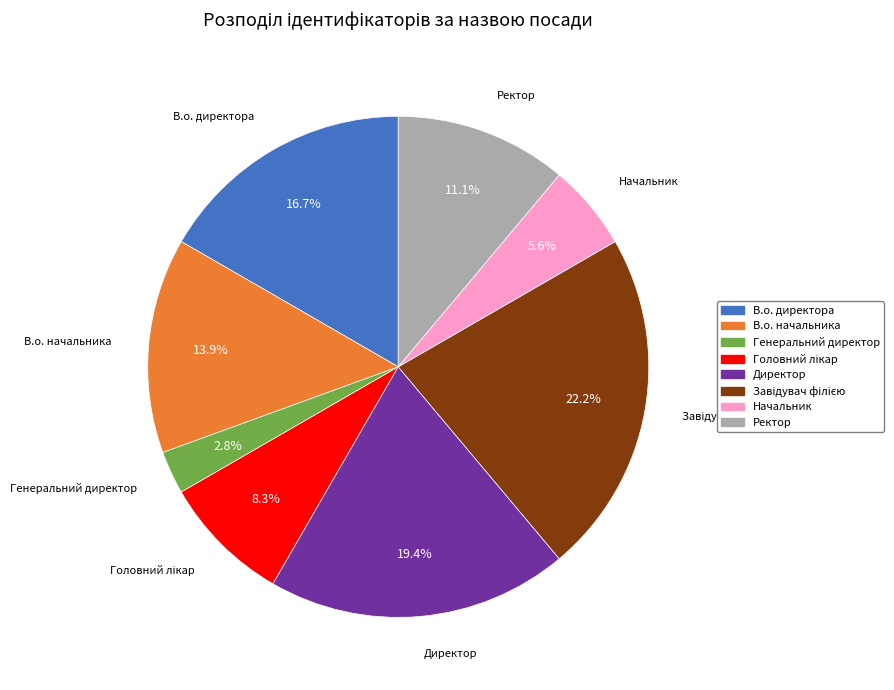

What portion of the pie excludes В.о. директора?

83.3%